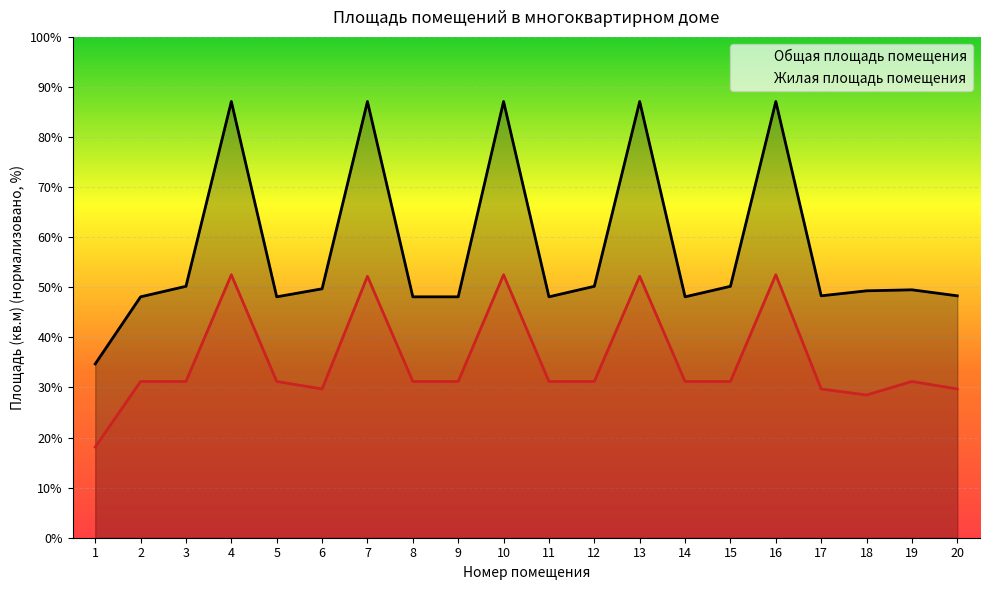

True or false: Общая площадь помещения has more than 2 points higher than both neighbors.

True